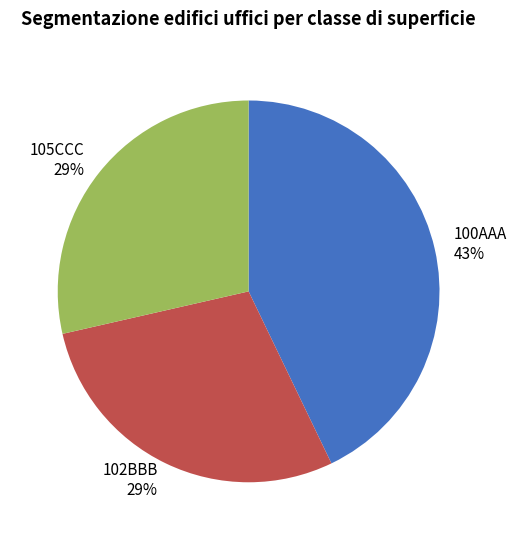

True or false: 100AAA accounts for 43% of the total.

True